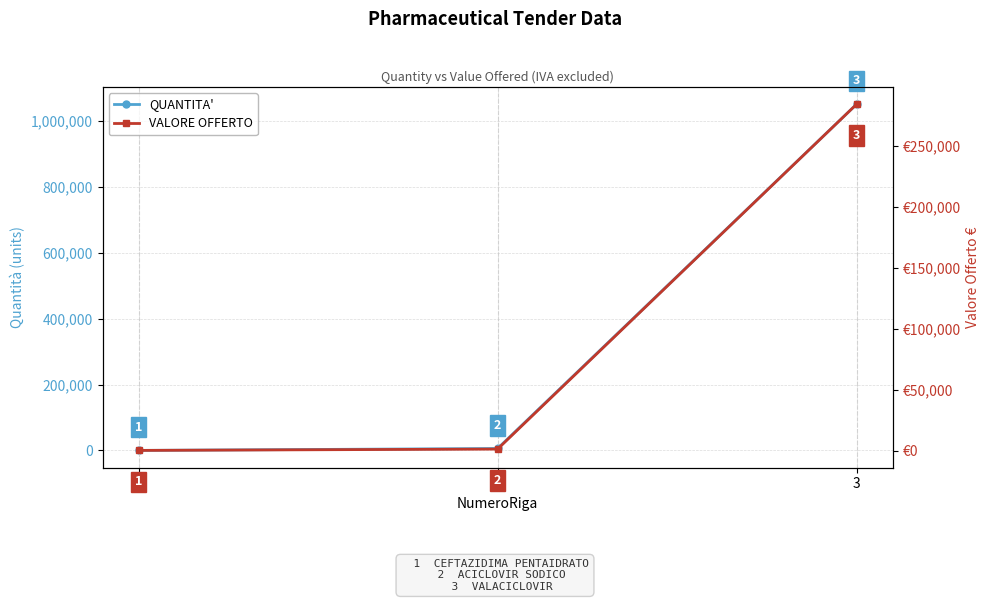

Is this an area chart (filled region under the line)?

No